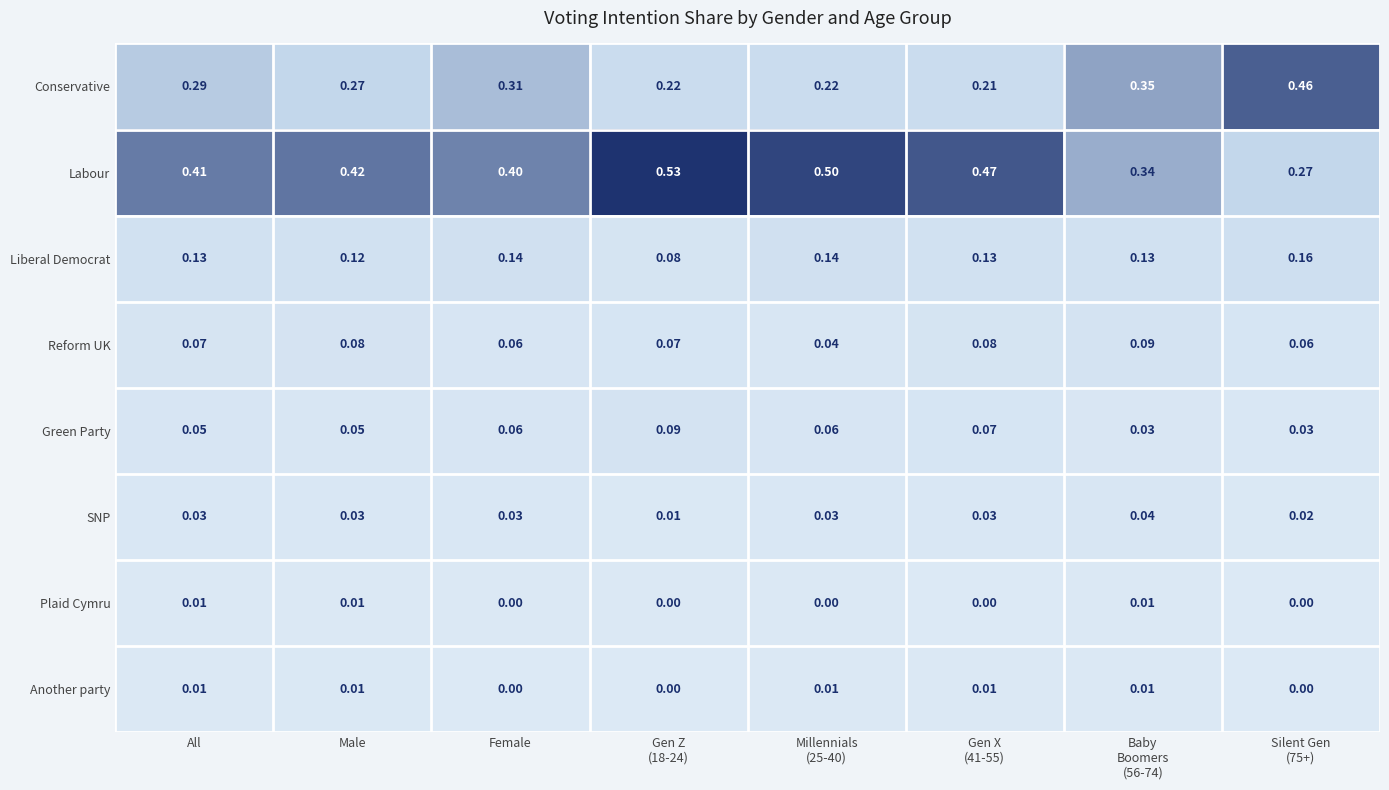

Is the value of Liberal Democrat at Male greater than the value of Green Party at Female?

Yes